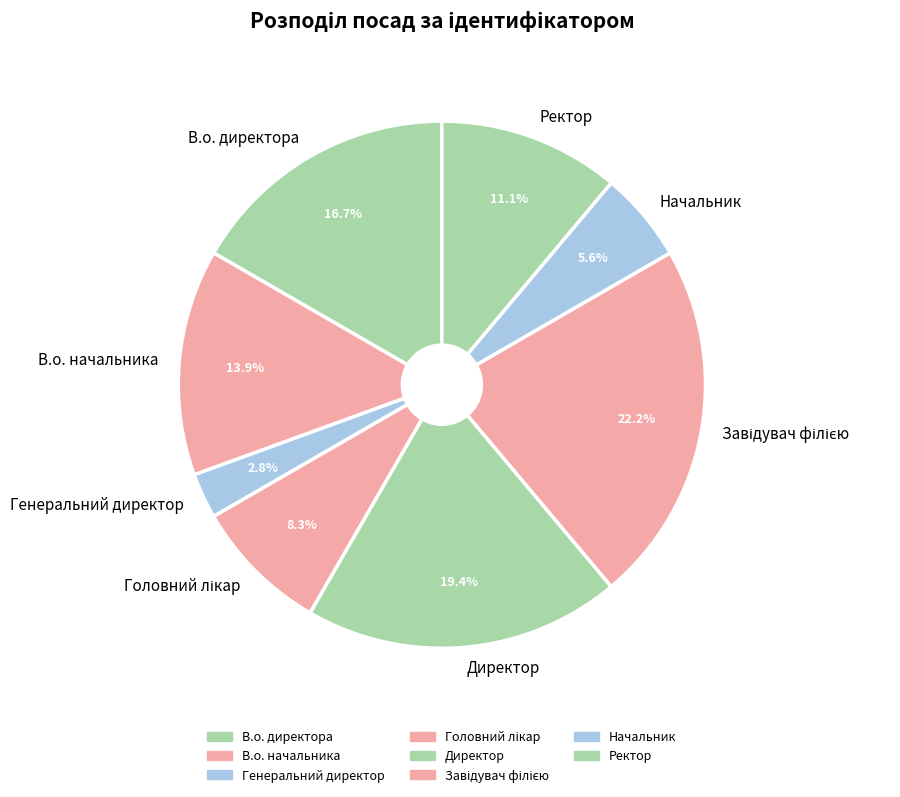

What percentage is NOT represented by Генеральний директор?

97.2%